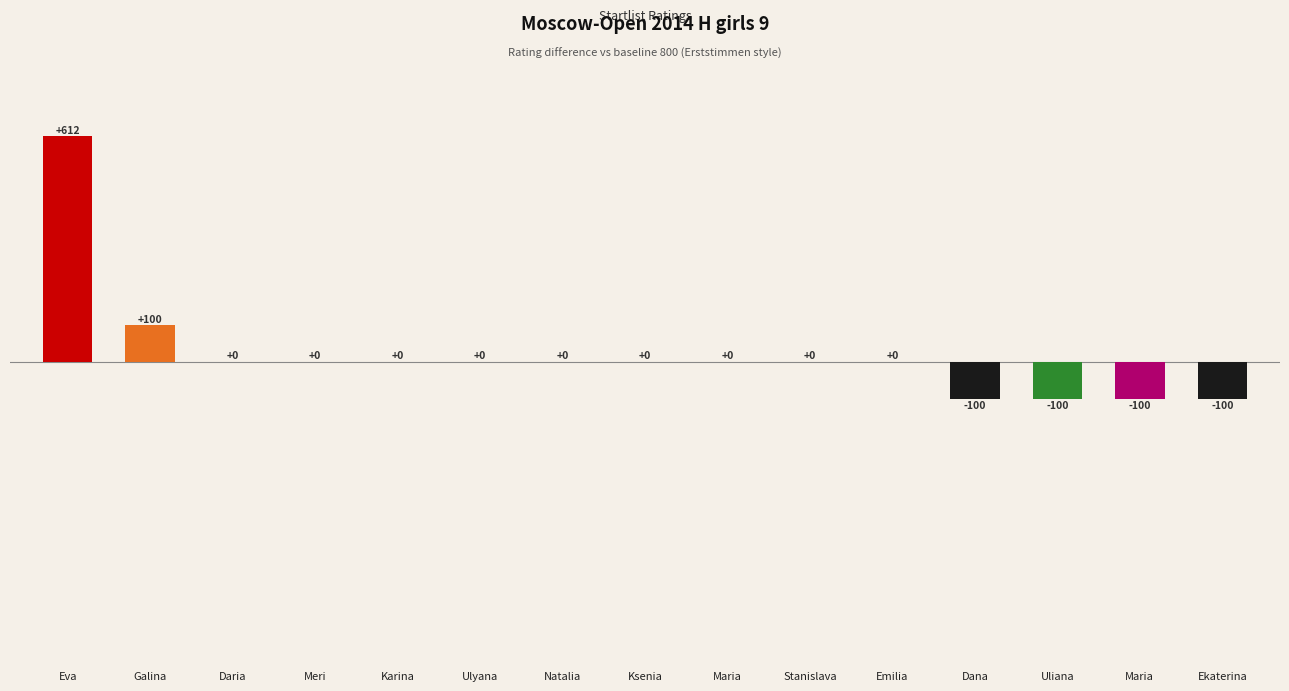

Count the number of data series in this chart.

1